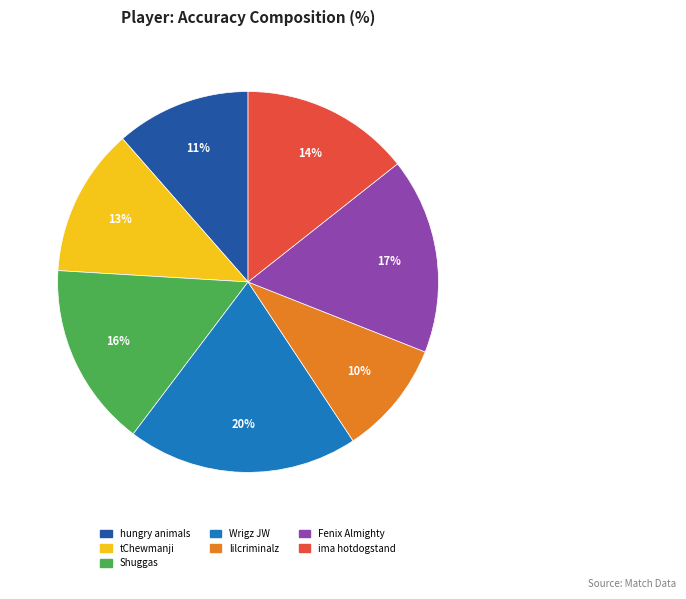

Which category has the smallest portion of the pie?

lilcriminalz